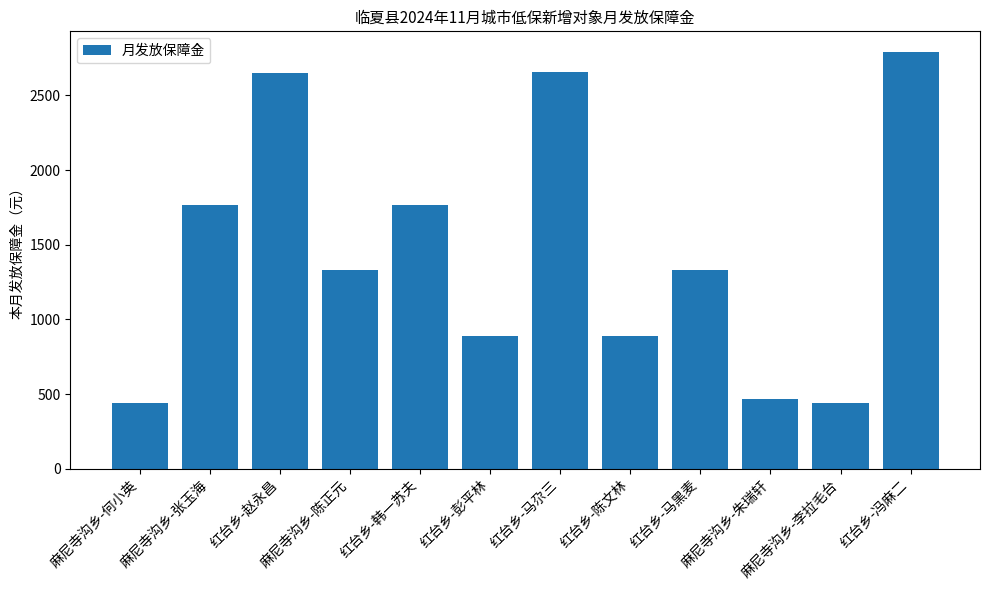

What is the sum of all values?

17418